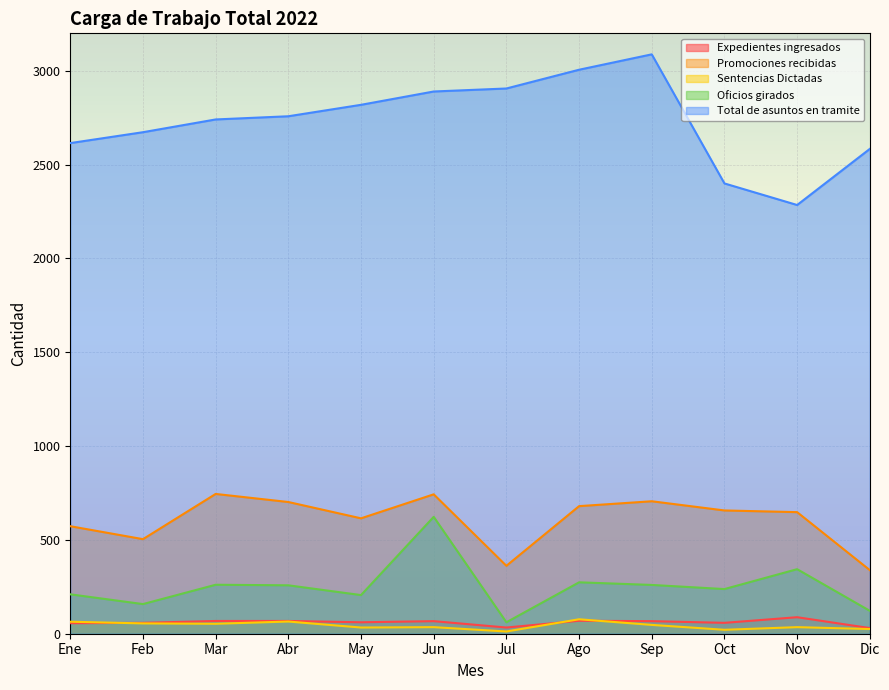

Which series has the largest total across all categories?

Total de asuntos en tramite